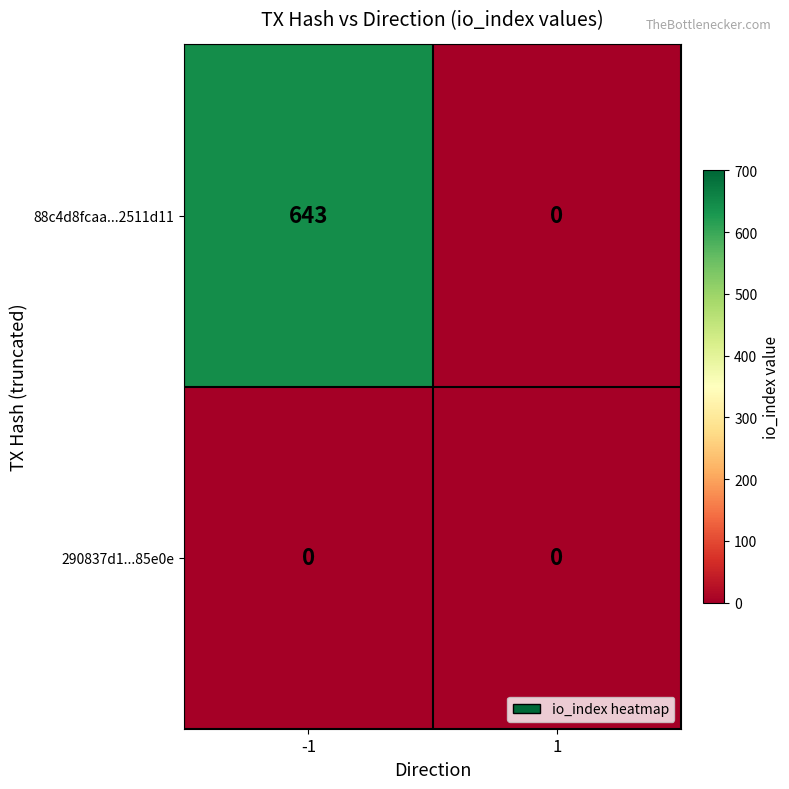

What is the difference between the 88c4d8fcaa...2511d11 values at 1 and -1?

643